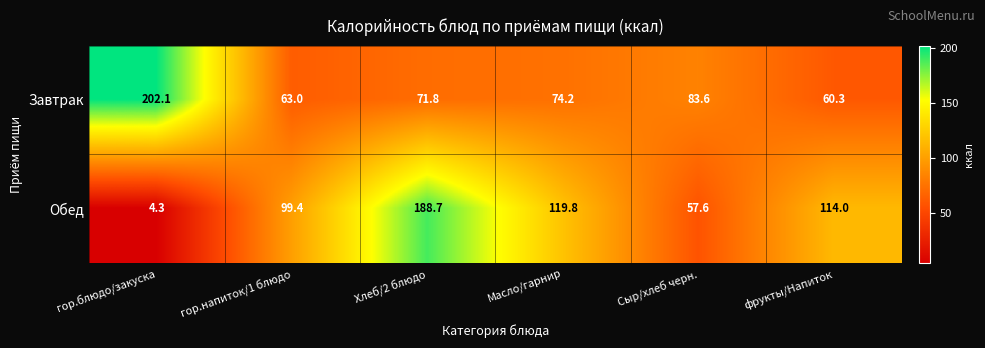

What is the sum of all Завтрак values?

555.0